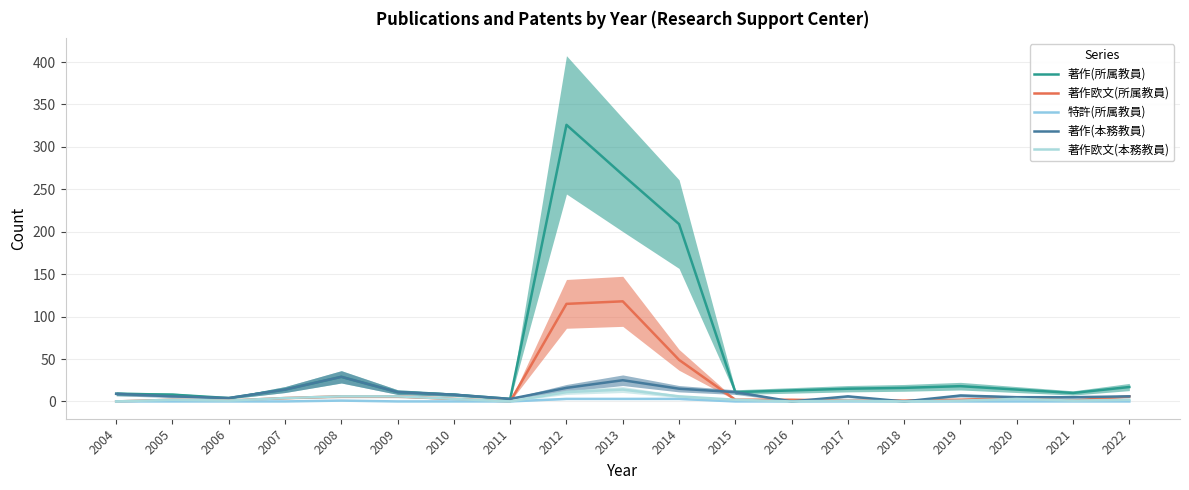

Rank the series by their maximum value, from lowest to highest.

特許(所属教員), 著作欧文(本務教員), 著作(本務教員), 著作欧文(所属教員), 著作(所属教員)